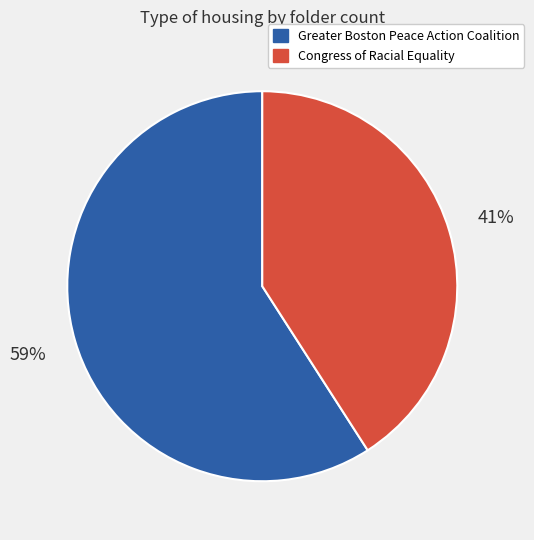

To the nearest percent, what percentage of the pie is Congress of Racial Equality?

41%